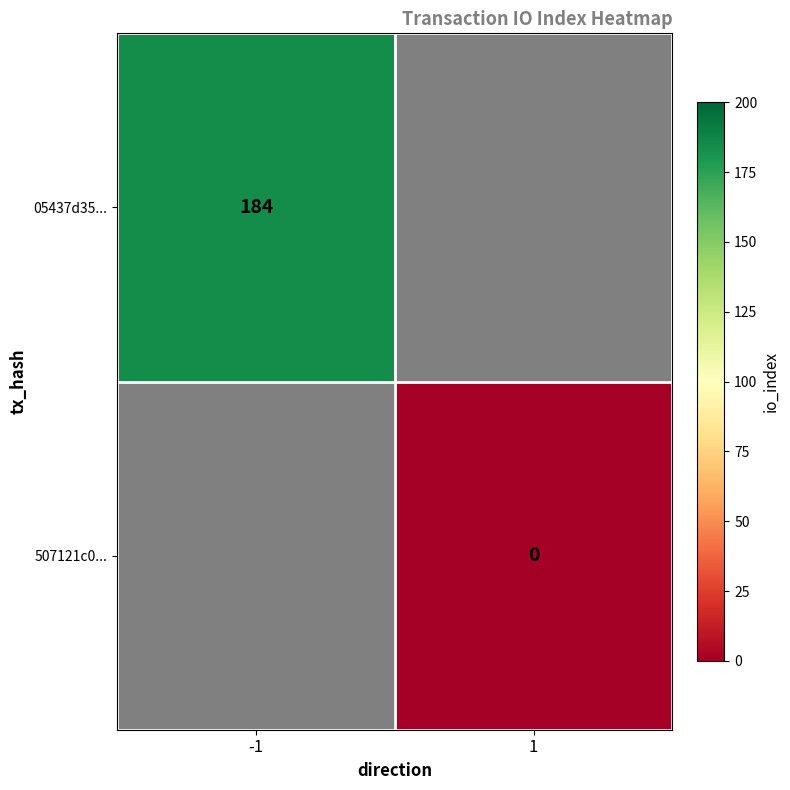

Count the number of data series in this chart.

2